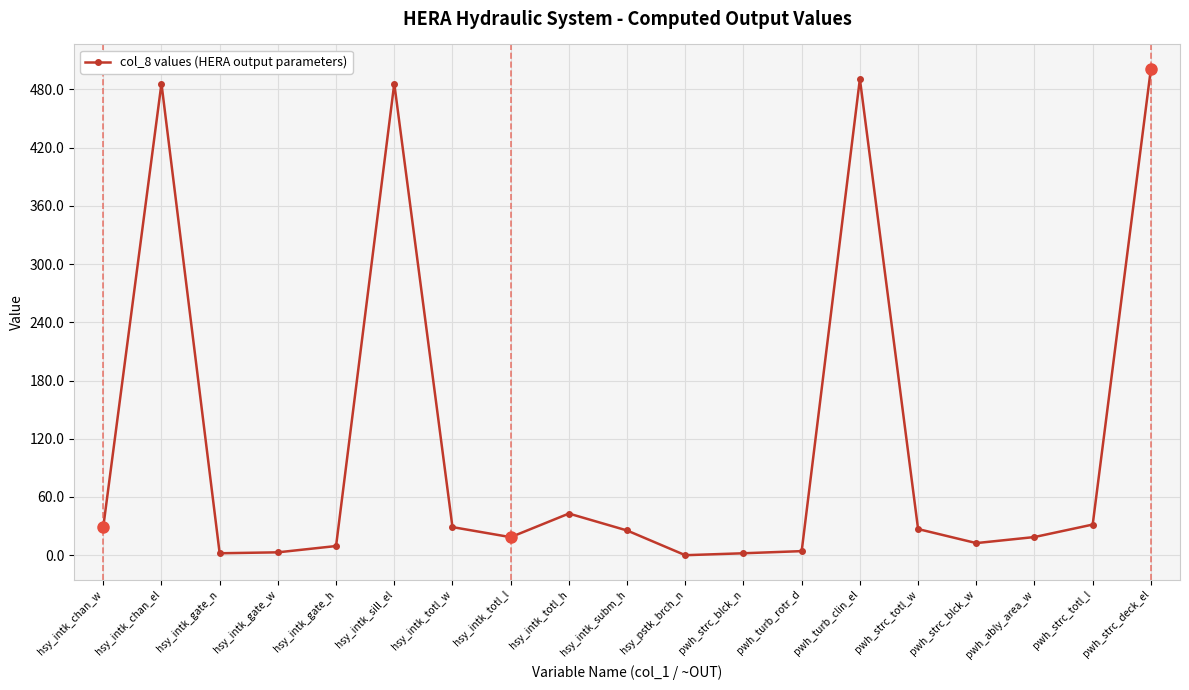

What is the difference between the values at pwh_strc_totl_l and hsy_intk_sill_el?

454.5